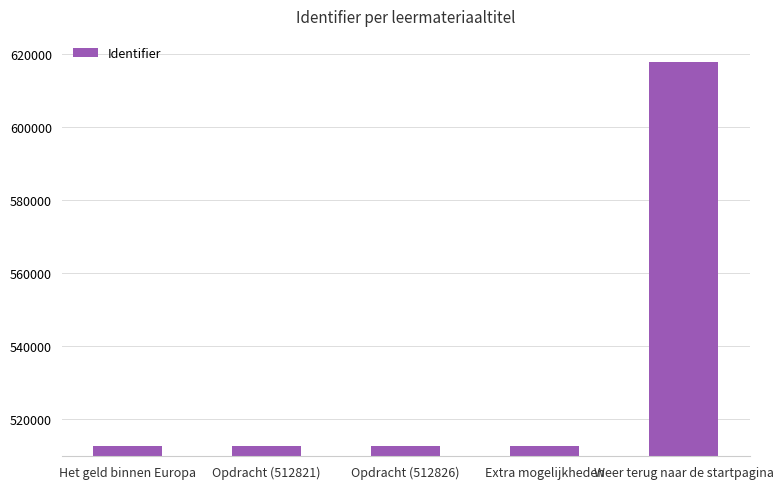

Are the bars grouped side by side (vs. stacked)?

No